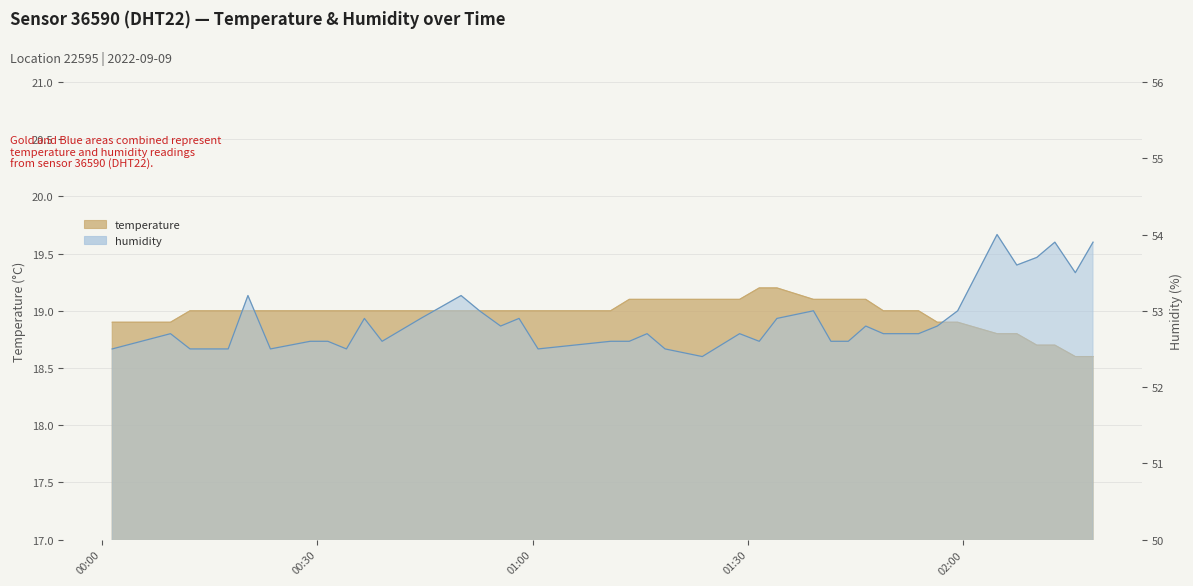

True or false: temperature and humidity cross at least once.

False